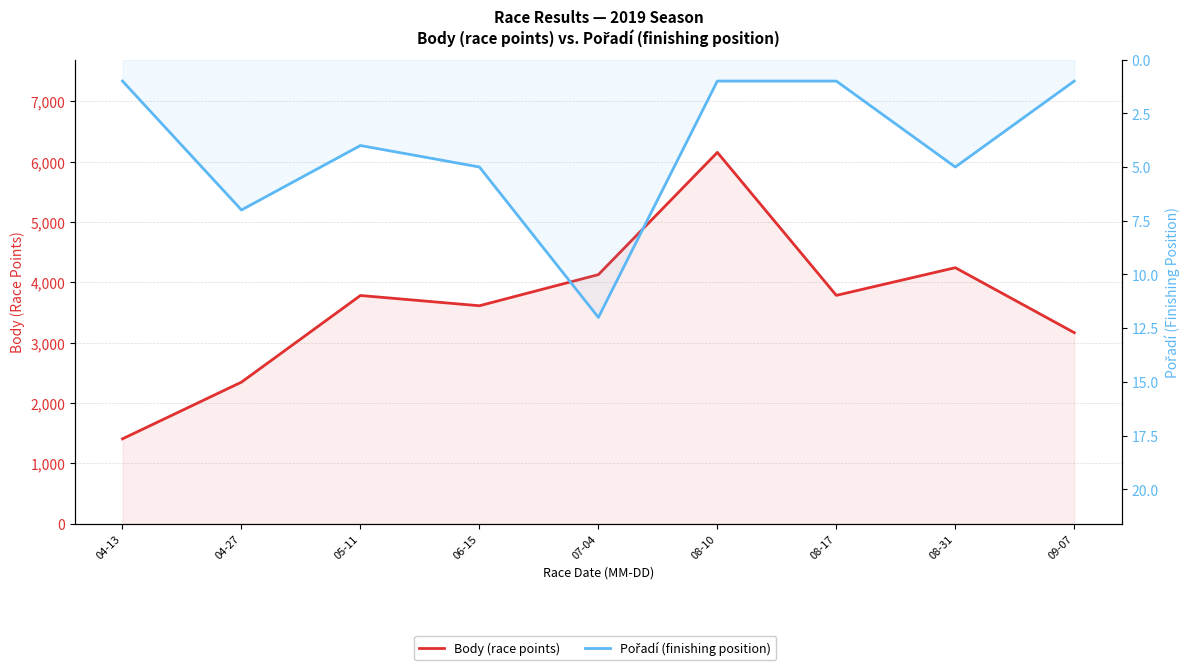

How many values in the Body (race points) series exceed 3782?

4